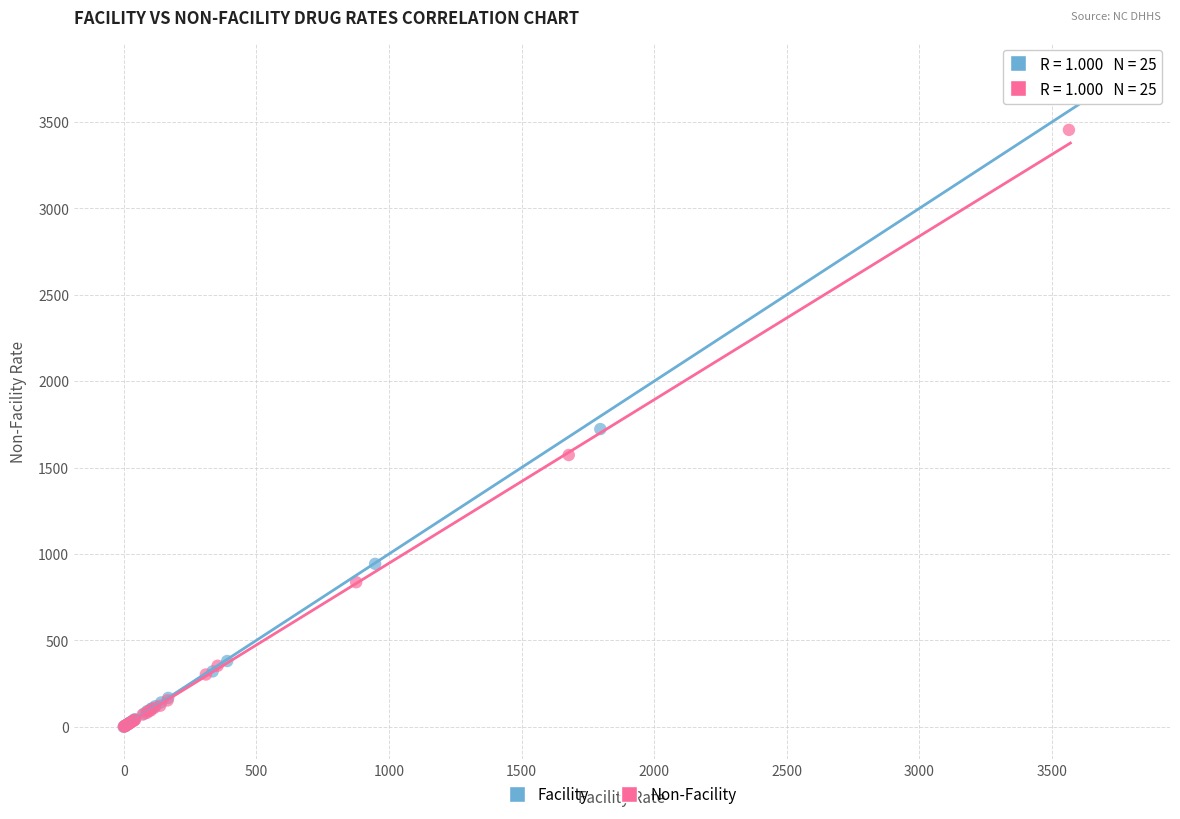

Which series has the widest spread of Y values?

Facility